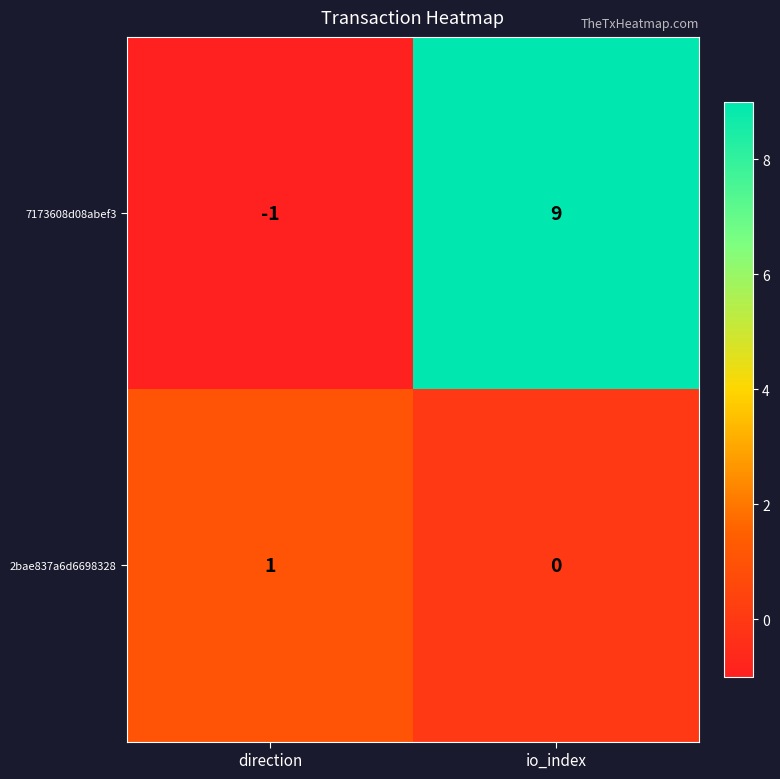

Which series has the largest range (max minus min)?

7173608d08abef3